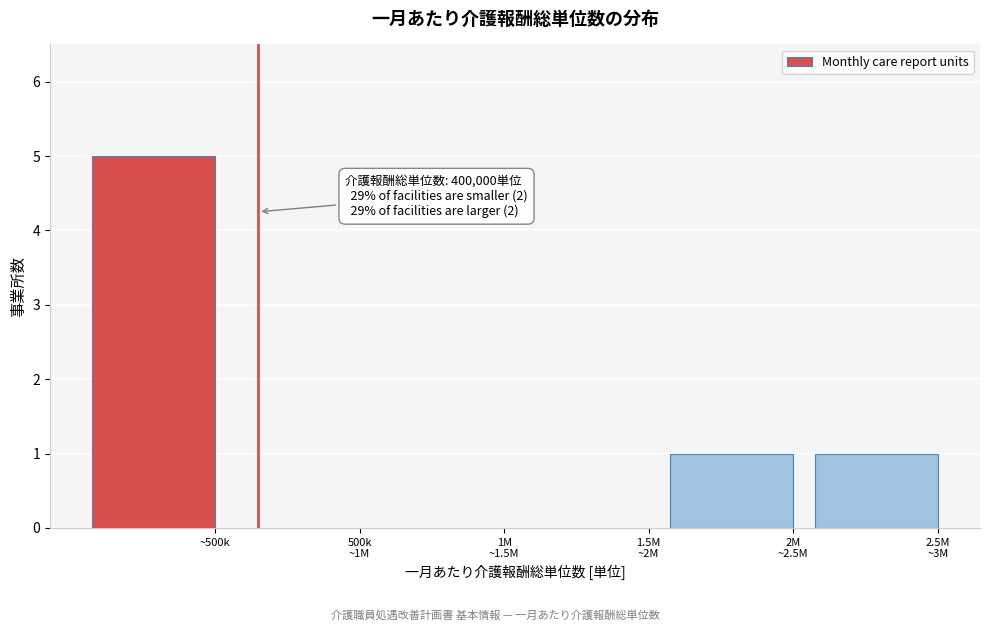

What is the greatest value displayed?

5